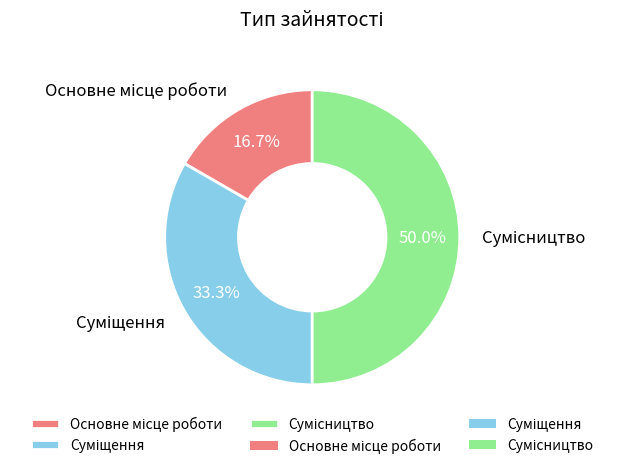

What is the largest slice in the pie chart?

Сумісництво